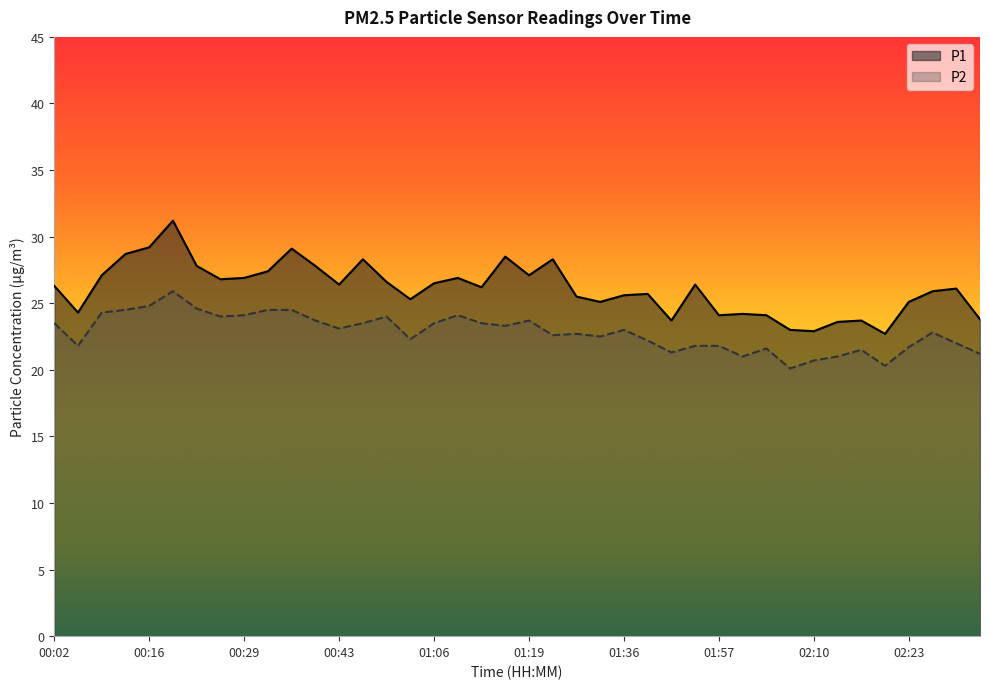

The value of P1 at 00:26 is 44.9. True or false?

False